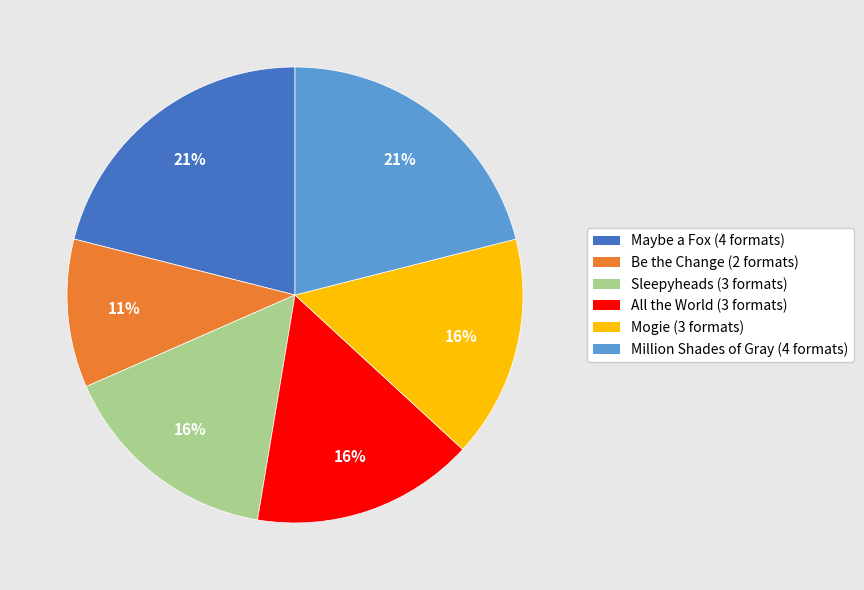

Which slice is the smallest?

Be the Change